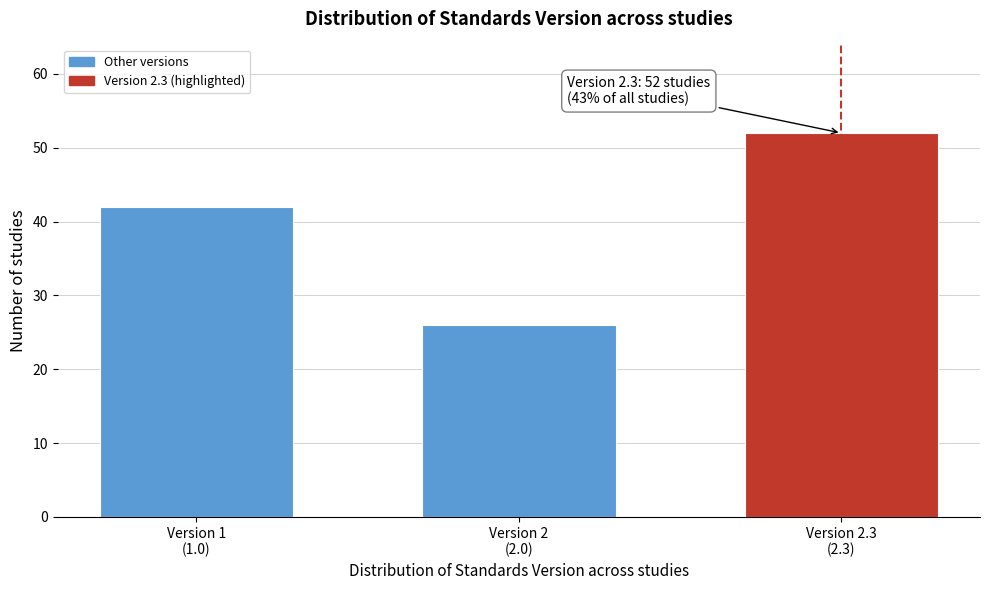

Reading left to right, list all the values displayed in this chart.

42	26	52